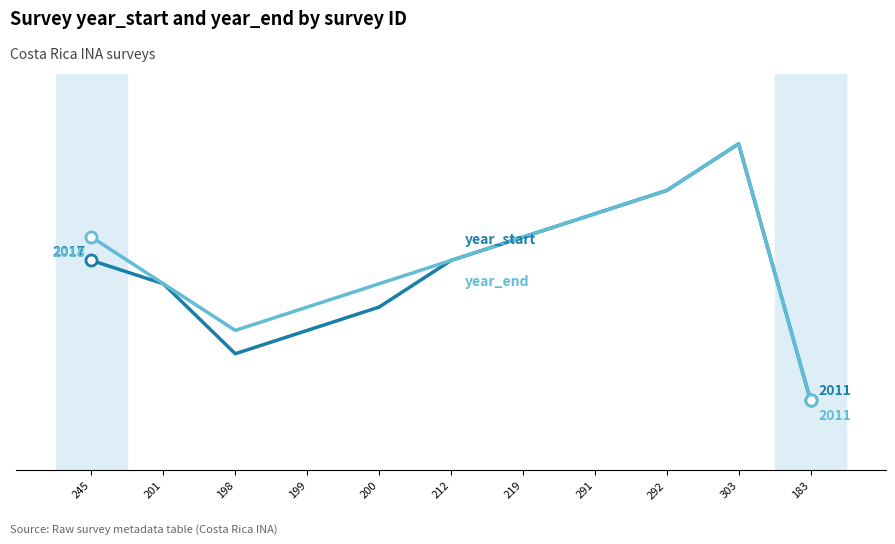

Does the chart display data point markers on the line(s)?

No